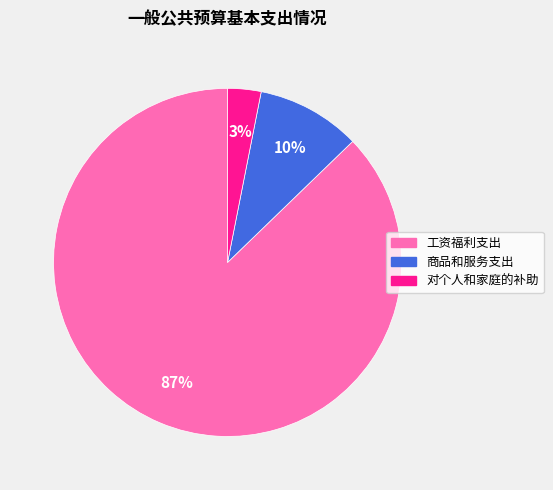

To the nearest percent, what is the difference between the 商品和服务支出 and 对个人和家庭的补助 slice percentages?

7%